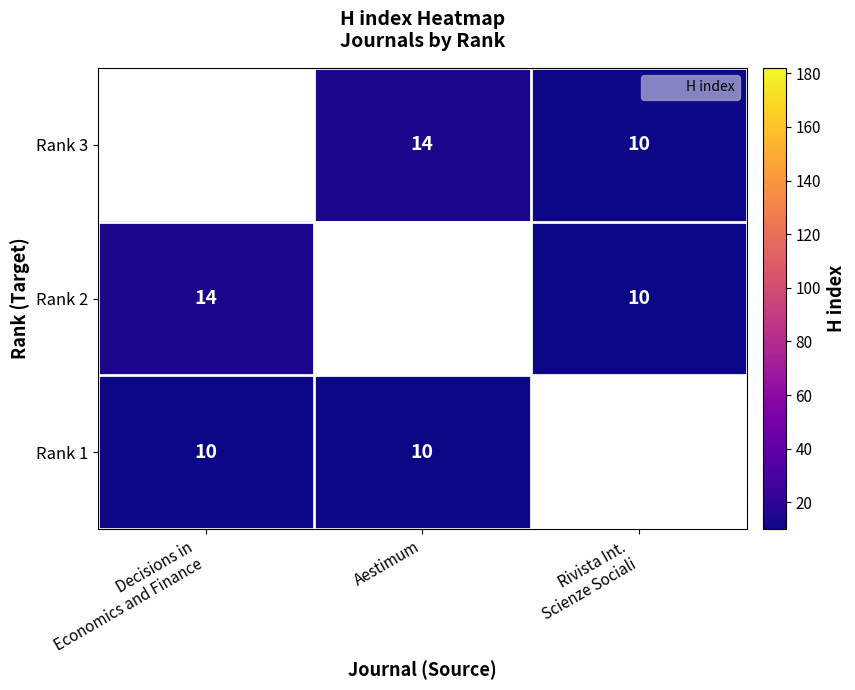

Rank the series by their maximum value, from lowest to highest.

Rank 1, Rank 3, Rank 2